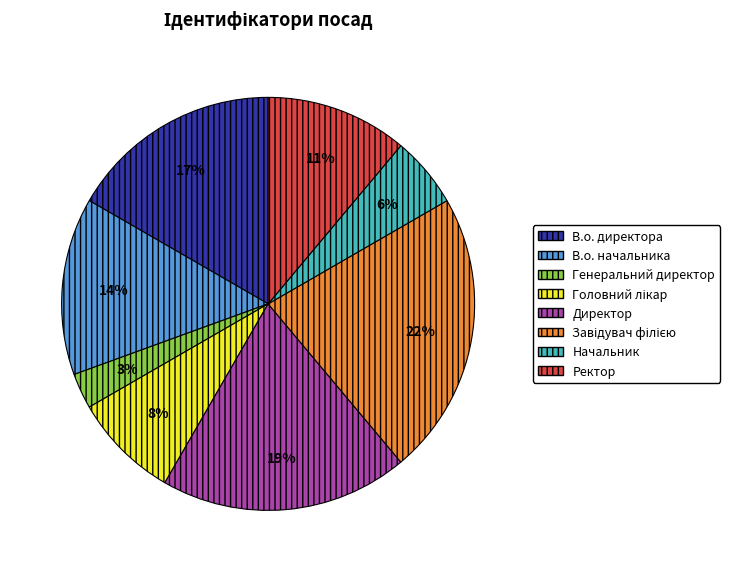

Is it true that В.о. директора is 17% of the pie?

True